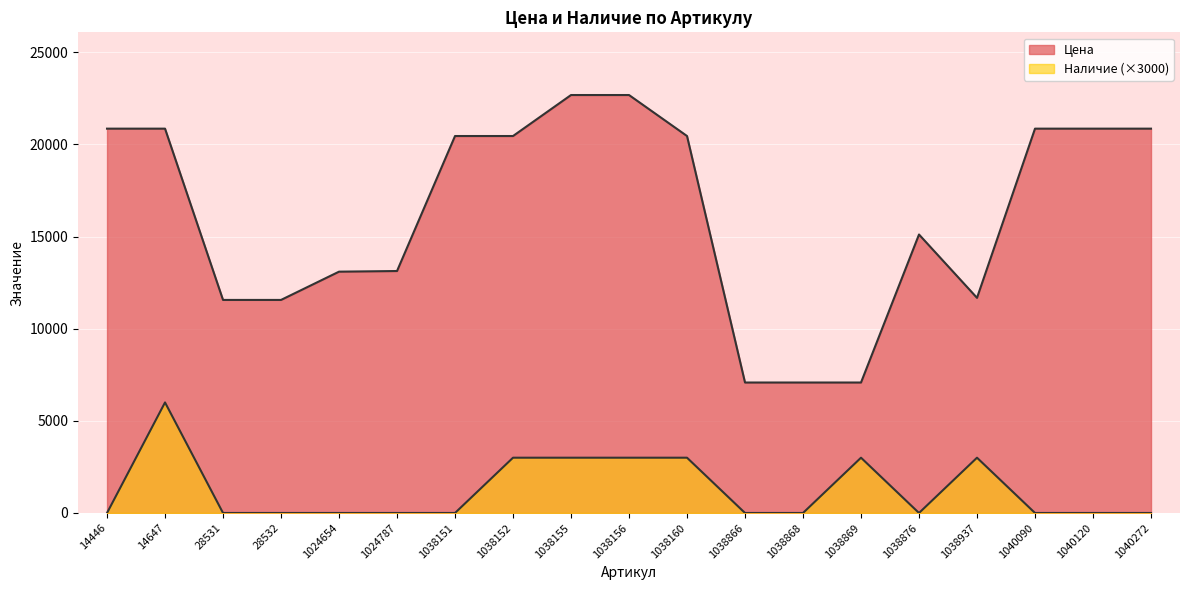

What are all the series names shown in the legend?

Цена, Наличие